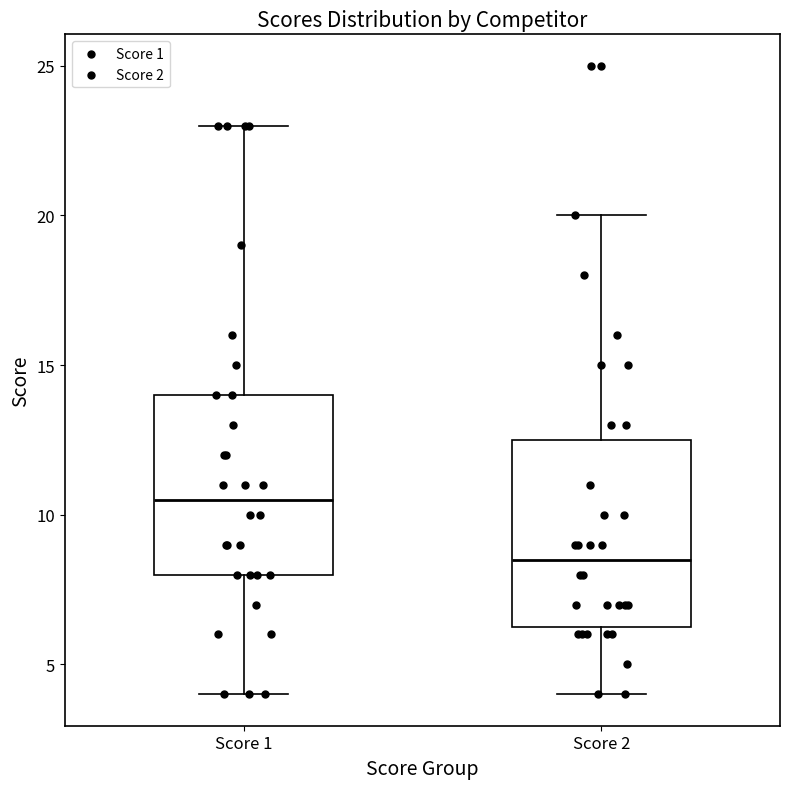

Reading left to right, read every box against the y-axis: the position of its median line, the range the box covers, and the ends of its whiskers. The values are not printed on the chart, so give them approximately, as read against the axis.

Score 1: median 10.5, box 8.0 to 14.0, whiskers 4.0 to 23.0
Score 2: median 8.5, box 6.5 to 12.5, whiskers 4.0 to 20.0